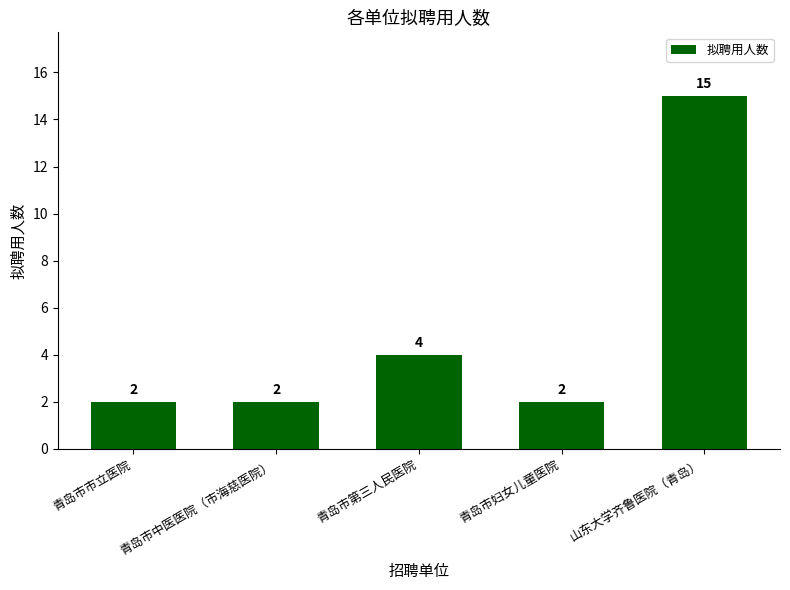

How many categories are shown in the chart?

5